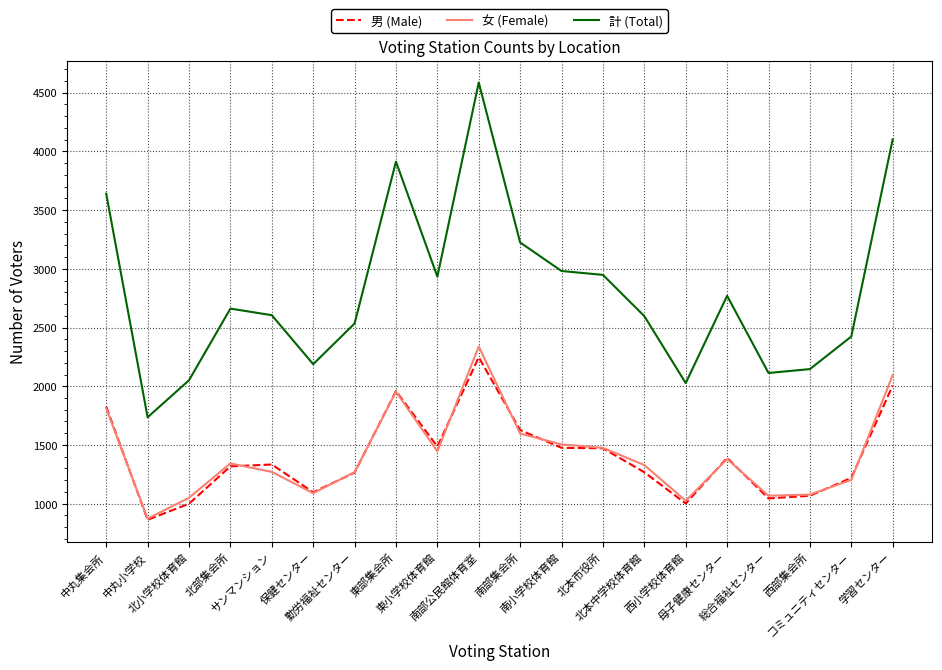

What is the highest value of the 女 (Female) series?

2339